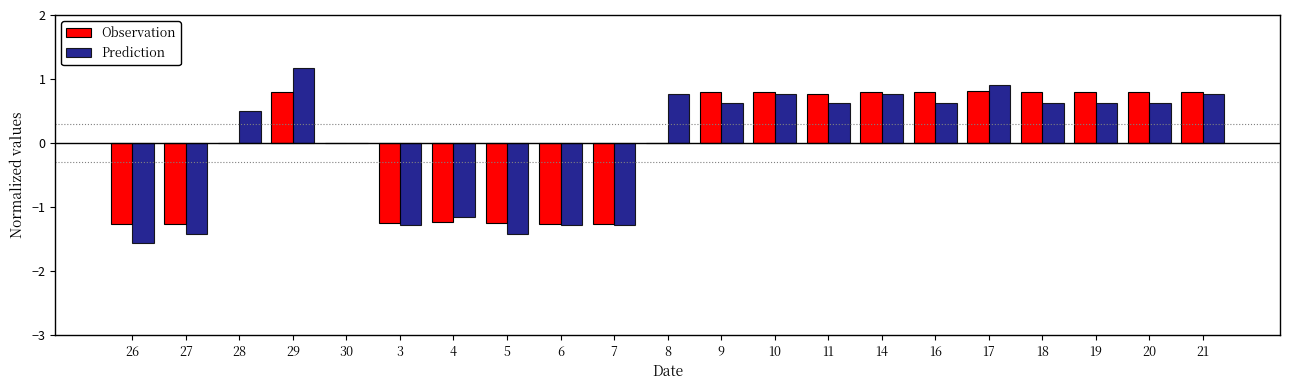

What is the highest value of the Prediction series?

1.2